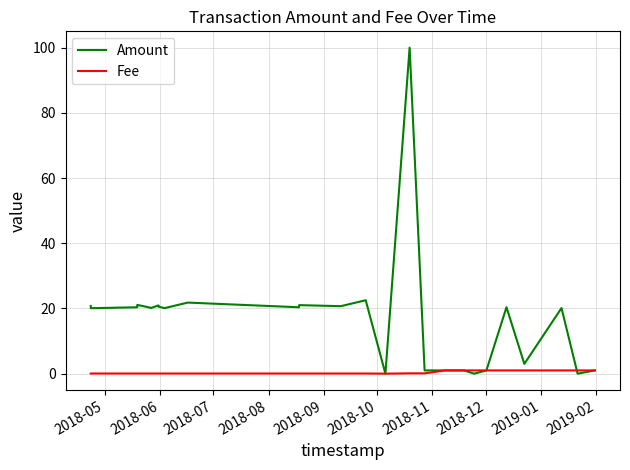

True or false: Amount has more than 1 interior local peaks.

True